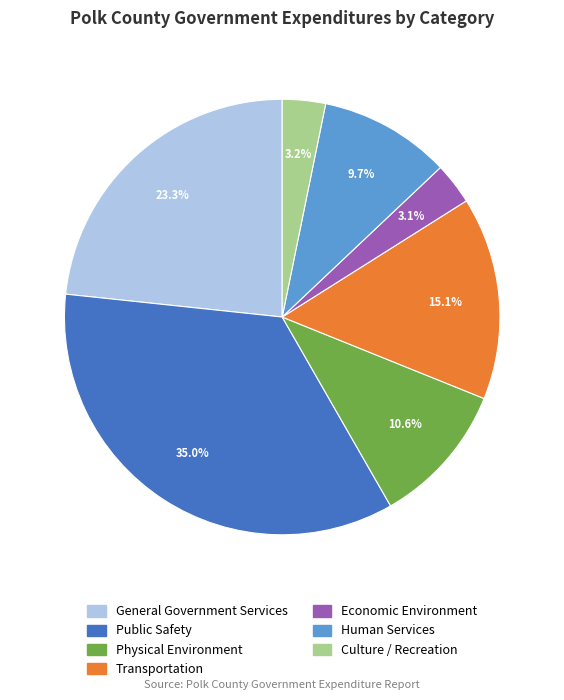

To the nearest percent, what is the difference between the largest and smallest slice percentages?

32%